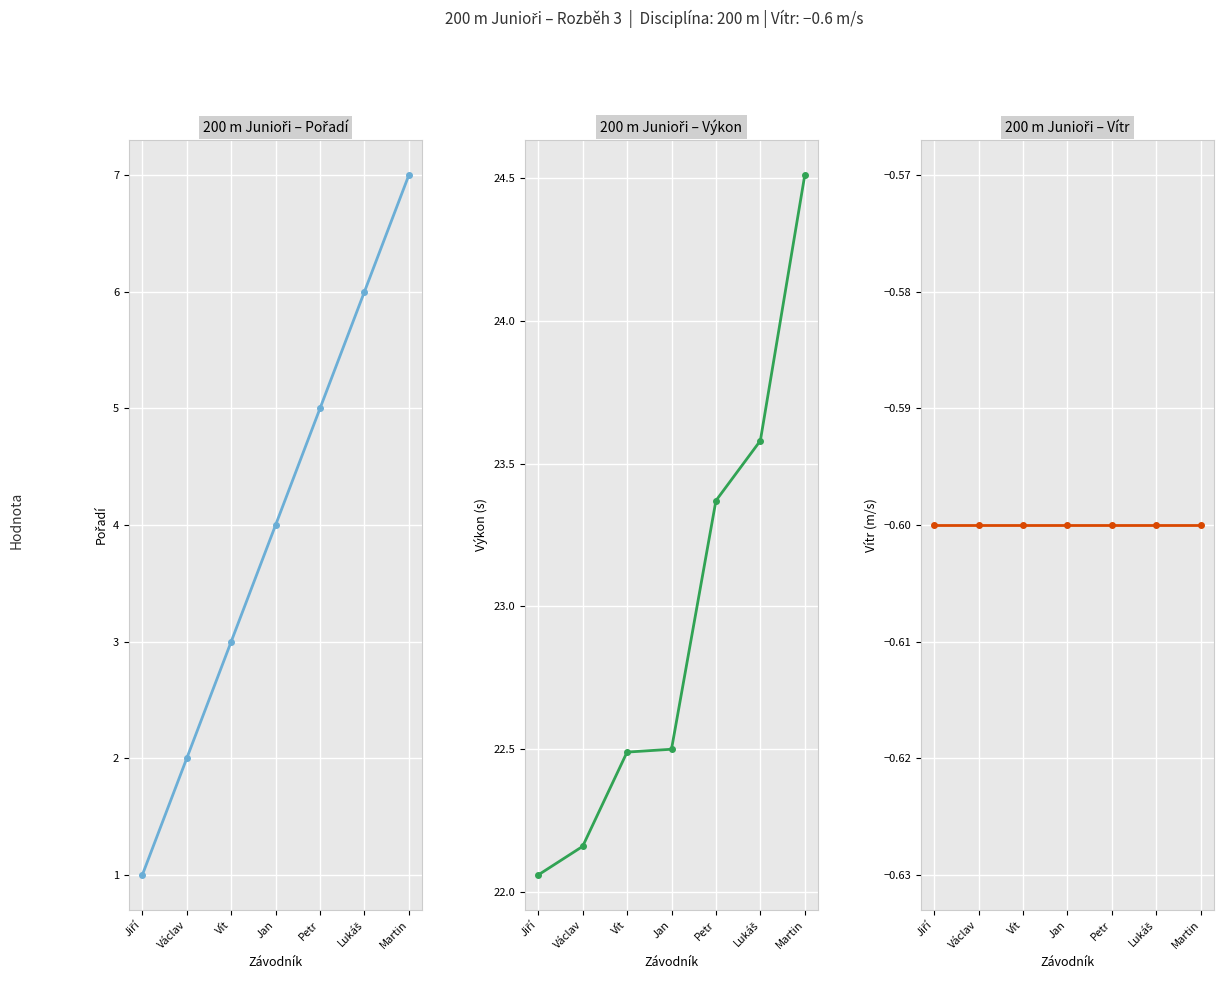

Which category has the highest value in the Výkon series?

Martin